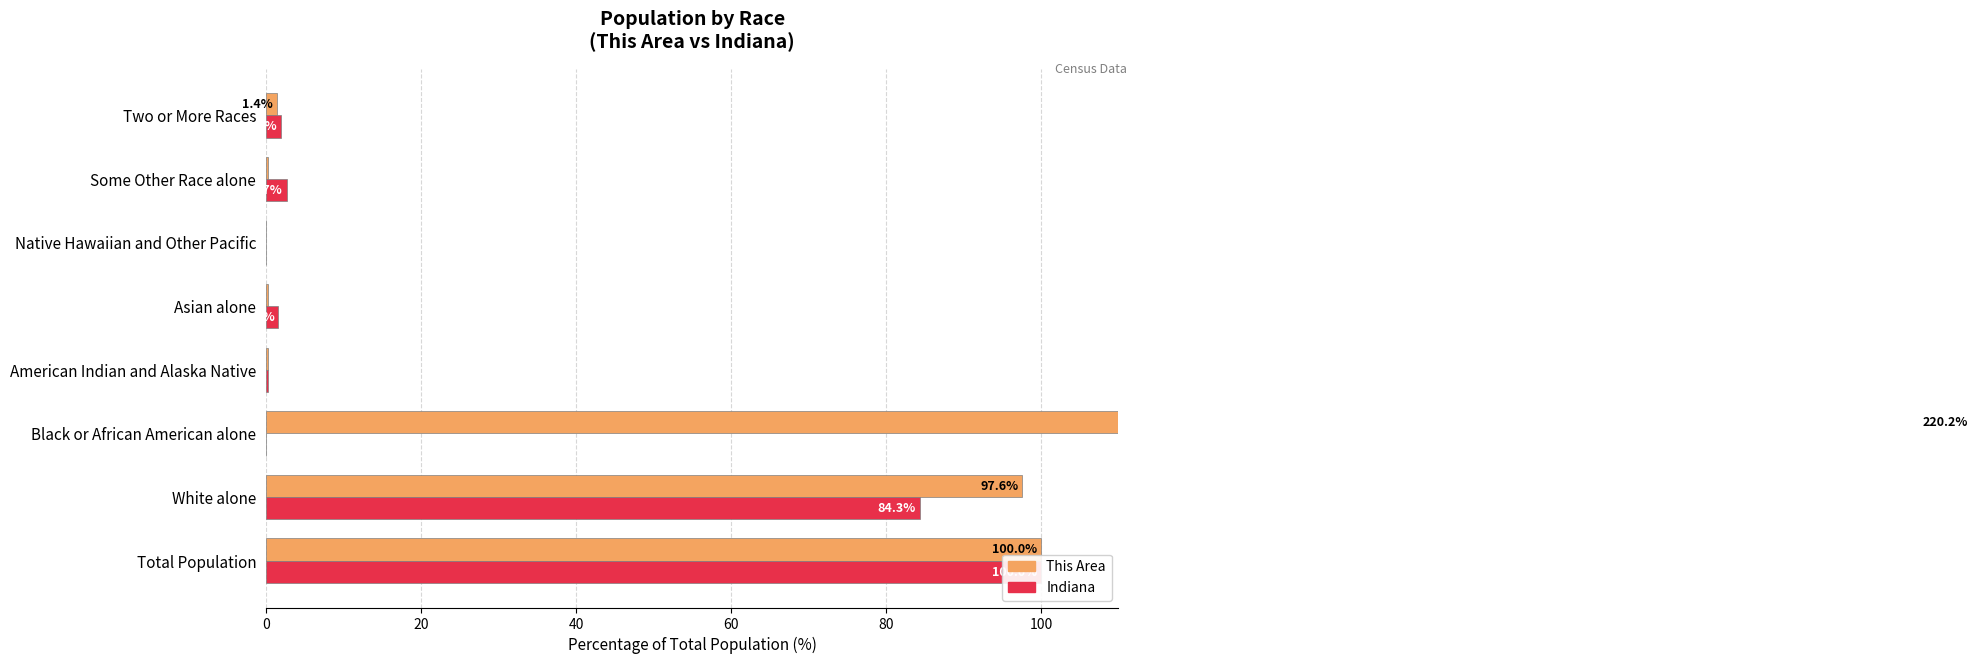

Which series has the widest spread of values?

This Area